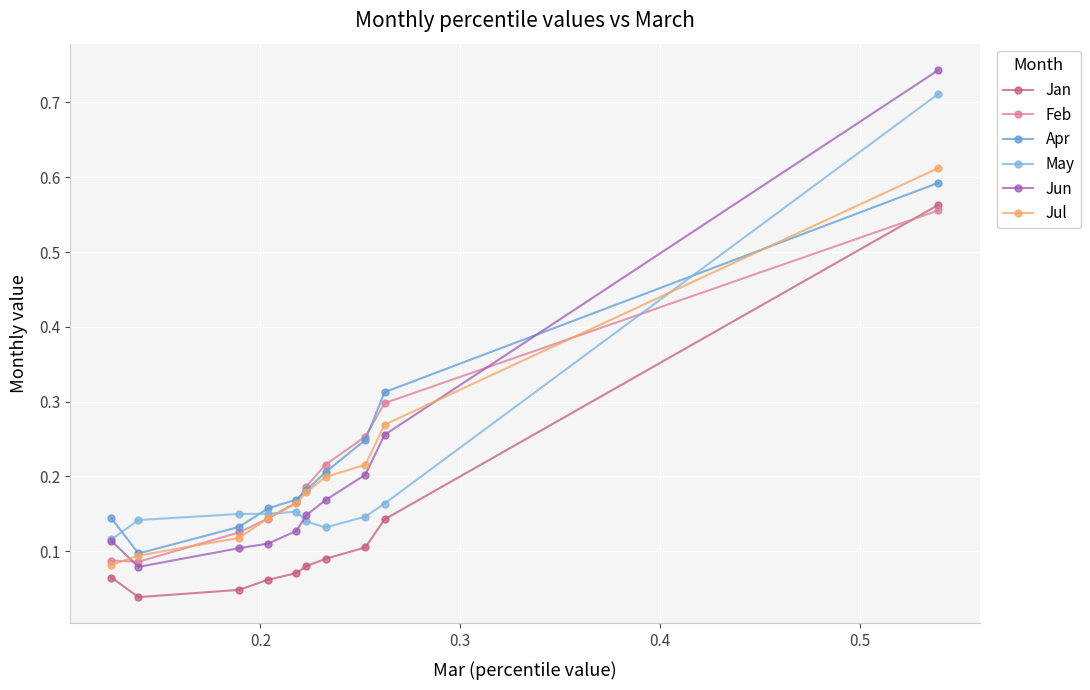

Which series has the largest range (max minus min)?

Jun